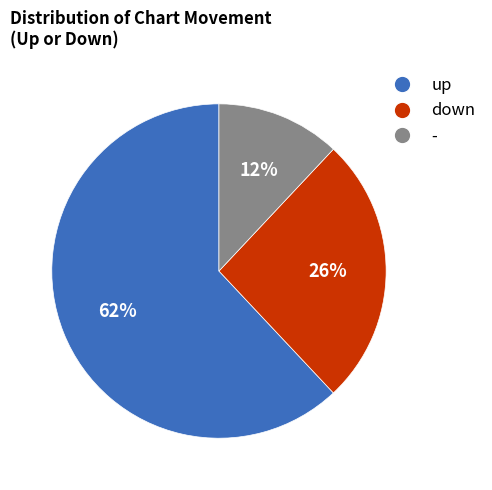

To the nearest percent, what portion does down represent?

26%